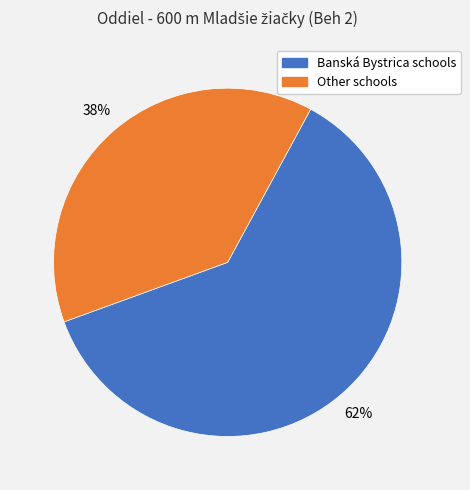

Count the number of slices in the pie.

2